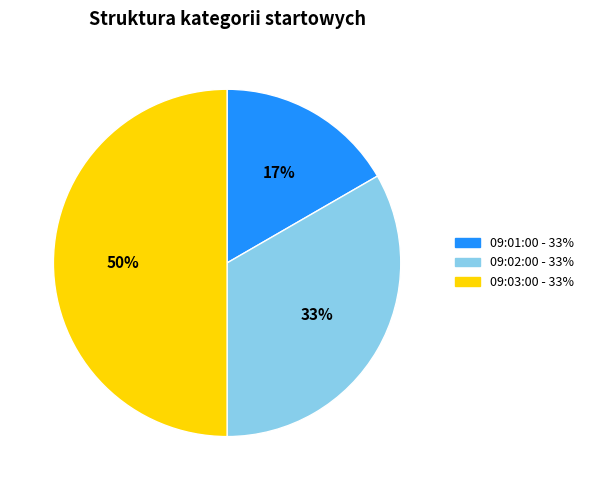

How many segments does this pie chart have?

3